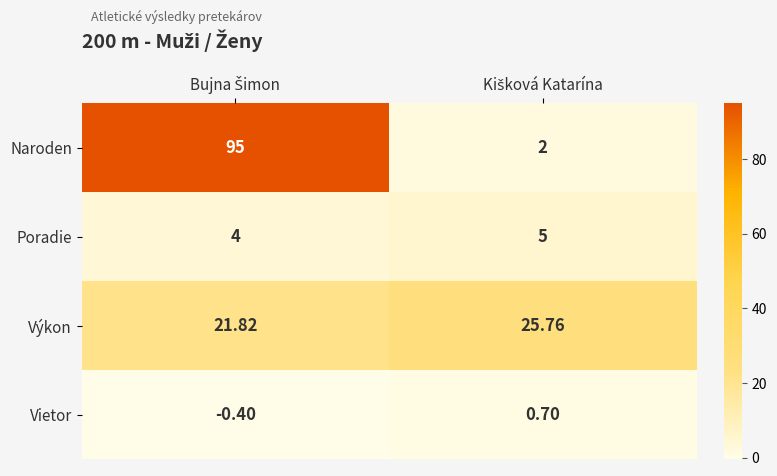

Which series has the widest spread of values?

Naroden